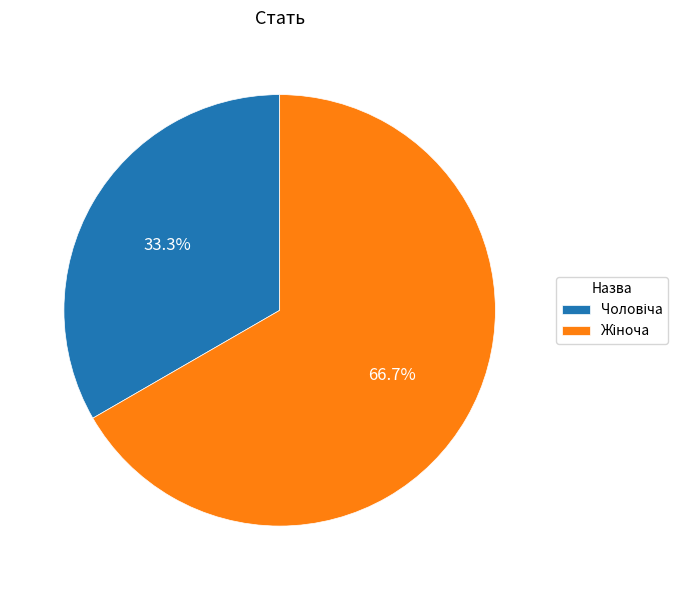

Is there any slice that represents more than half of the pie?

Yes